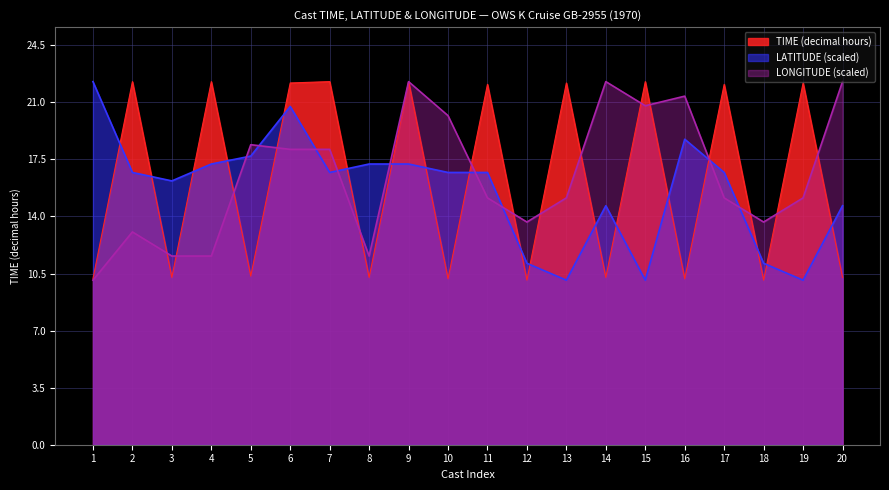

What are all the series names shown in the legend?

TIME (decimal hours), LATITUDE (scaled), LONGITUDE (scaled)